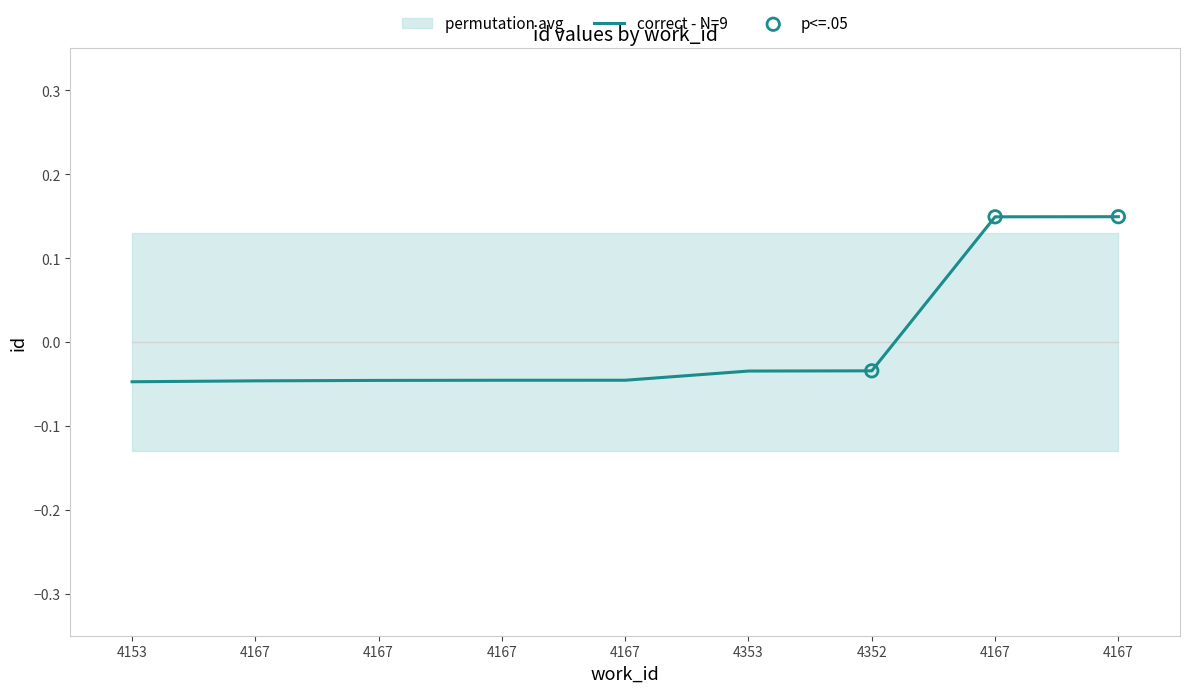

What is the change in value from 4167 to 4167?

+0.2